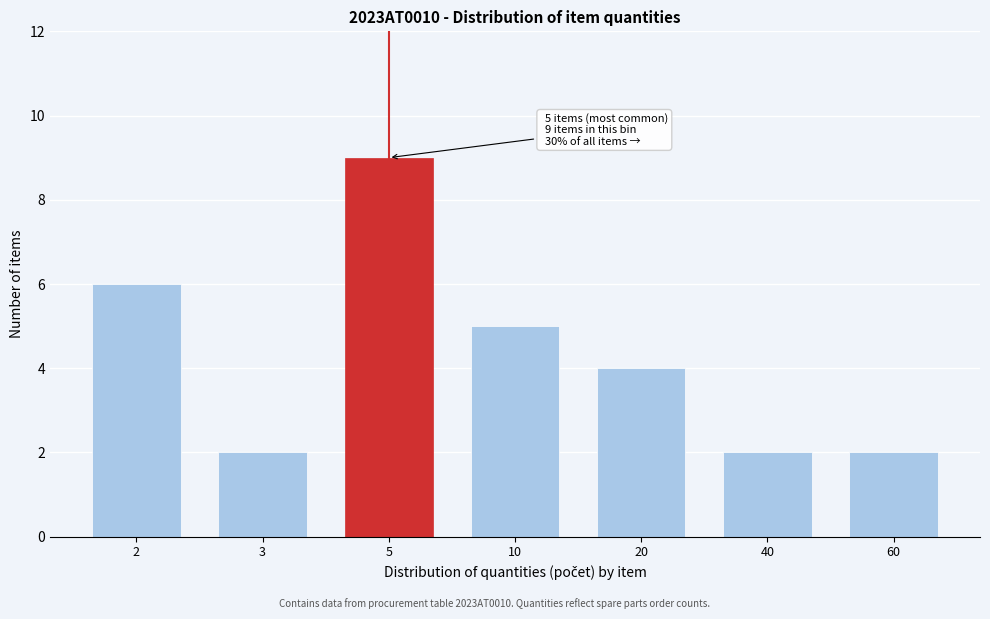

Reading right to left, extract all data points from this chart.

2	2	4	5	9	2	6